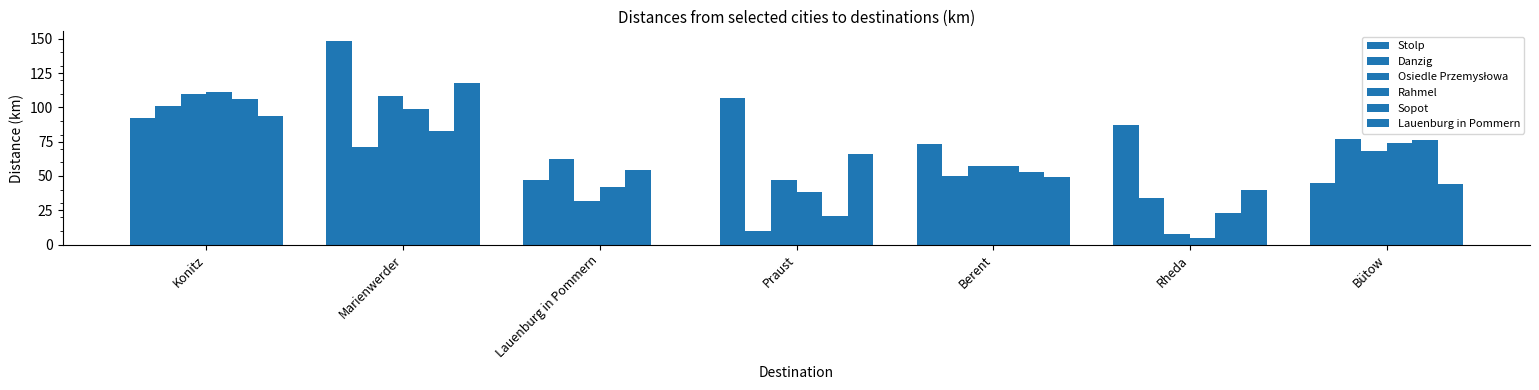

What is the label of the 4th bar from the left?

Praust